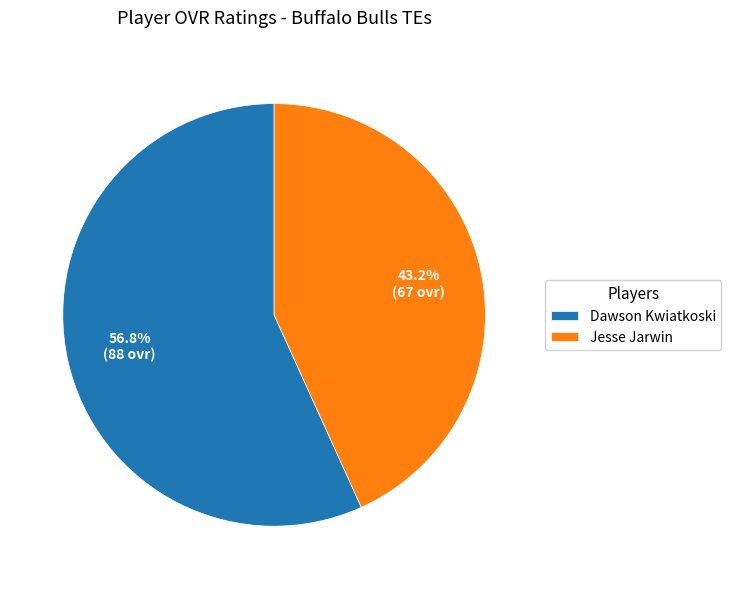

What percentage is the Jesse Jarwin slice, to the nearest percent?

43%